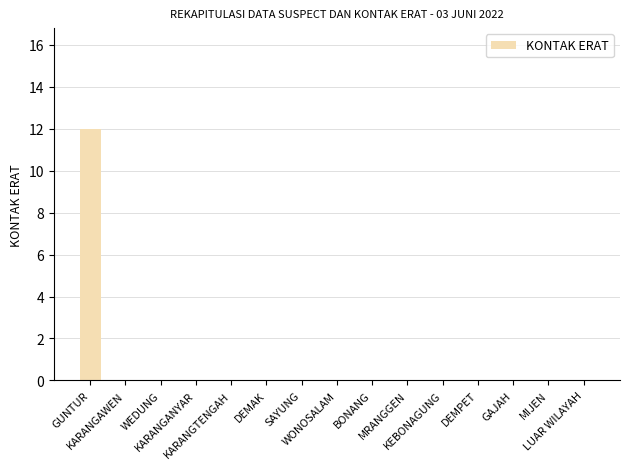

The chart shows a value of 4 at DEMAK. True or false?

False